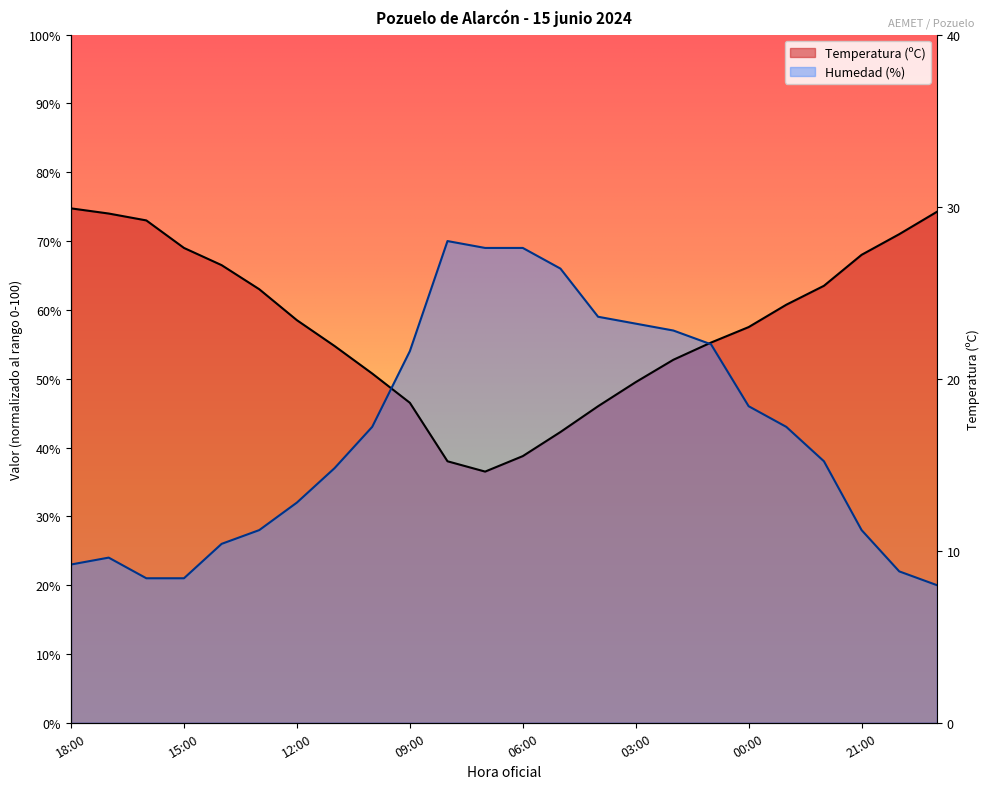

How many intersections are there between Humedad (%) and Temperatura (ºC)?

2